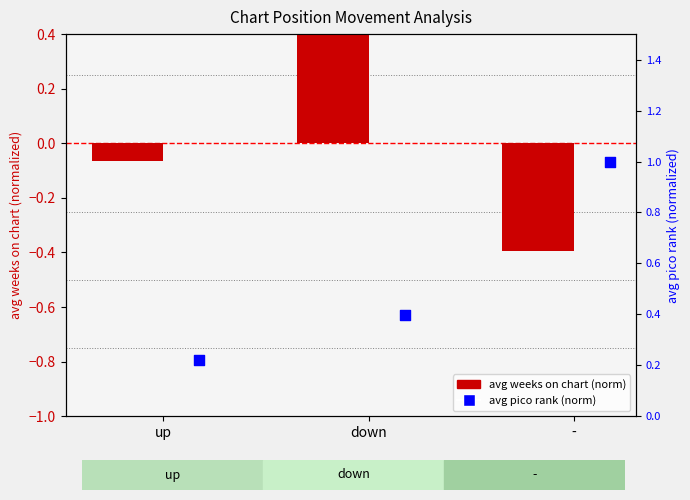

Which series contains the lowest Y value?

avg weeks on chart (norm)